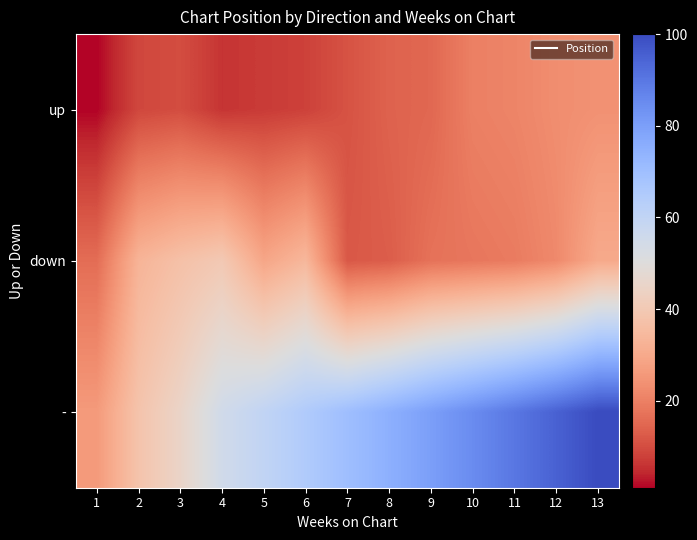

What is the difference between the highest and lowest values at 1?

25